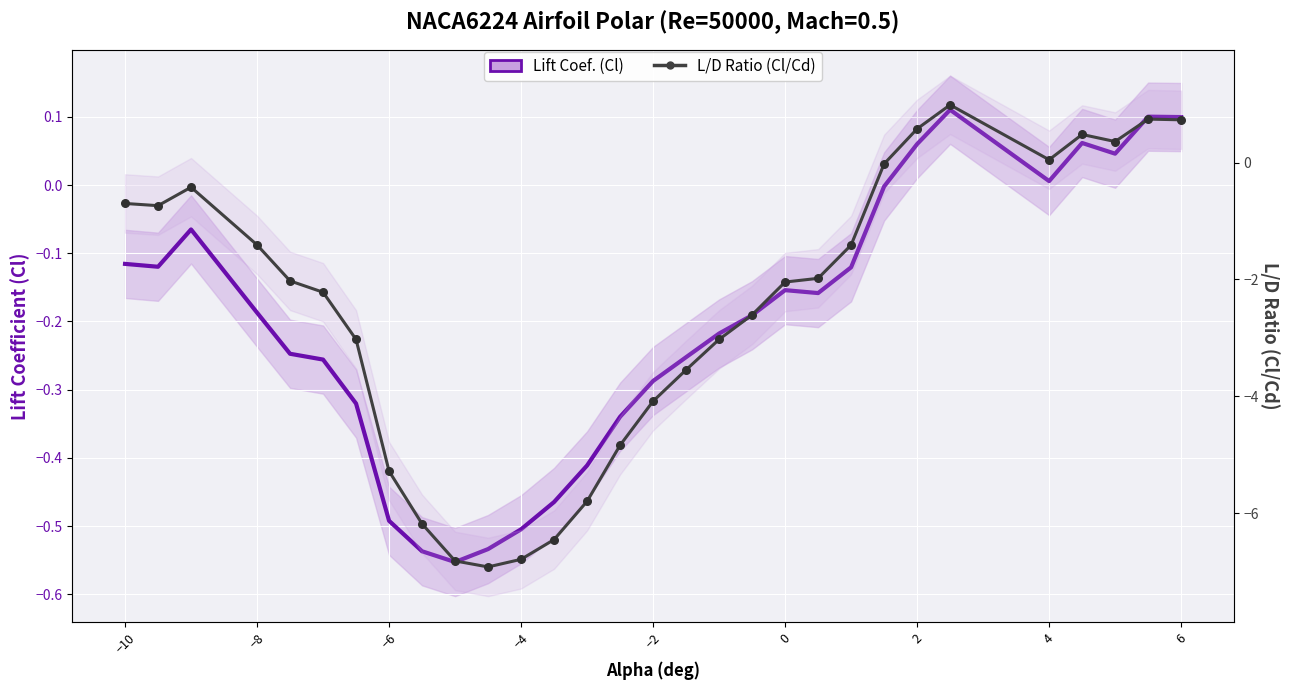

Which series has the largest total across all categories?

Lift Coef. (Cl)